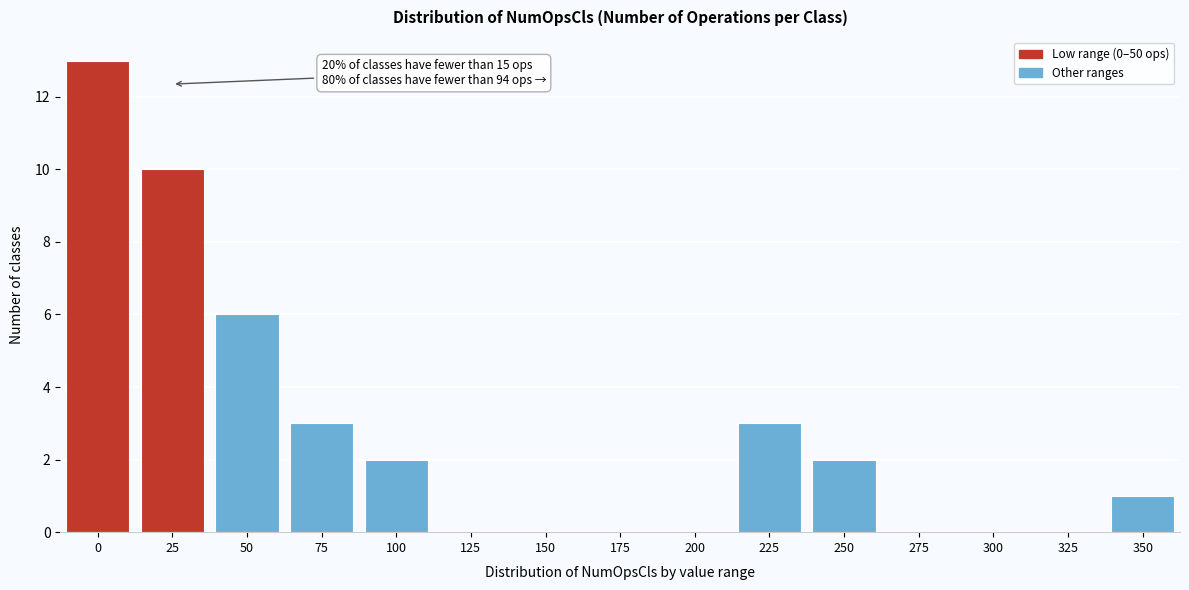

Reading left to right, list all the values displayed in this chart.

0=13	25=10	50=6	75=3	100=2	125=0	150=0	175=0	200=0	225=3	250=2	275=0	300=0	325=0	350=1